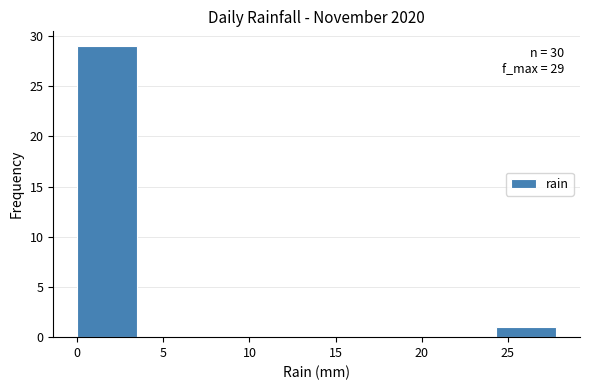

Which range on the x-axis has the tallest bar?

0.0 to 3.5